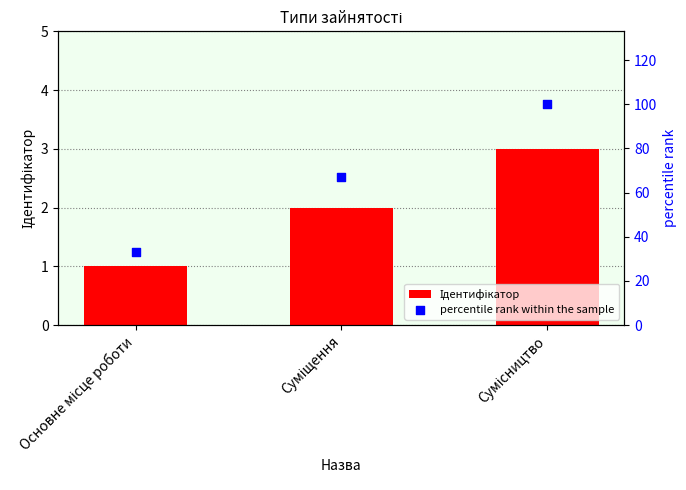

What are all the series names shown in the legend?

Ідентифікатор, percentile rank within the sample